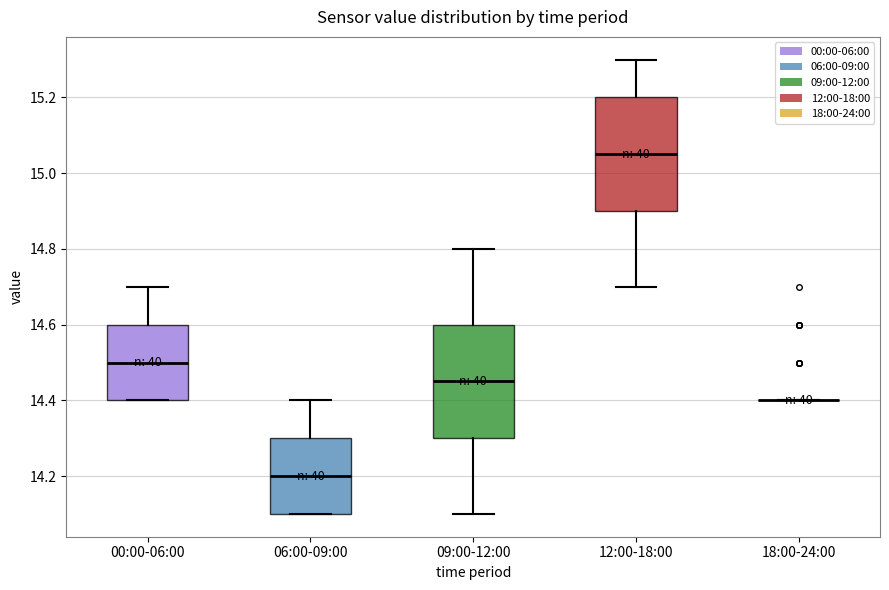

Where is the lower edge of the box for 06:00-09:00 on the y-axis? The values are not printed on the chart, so give them approximately, as read against the axis.

14.10